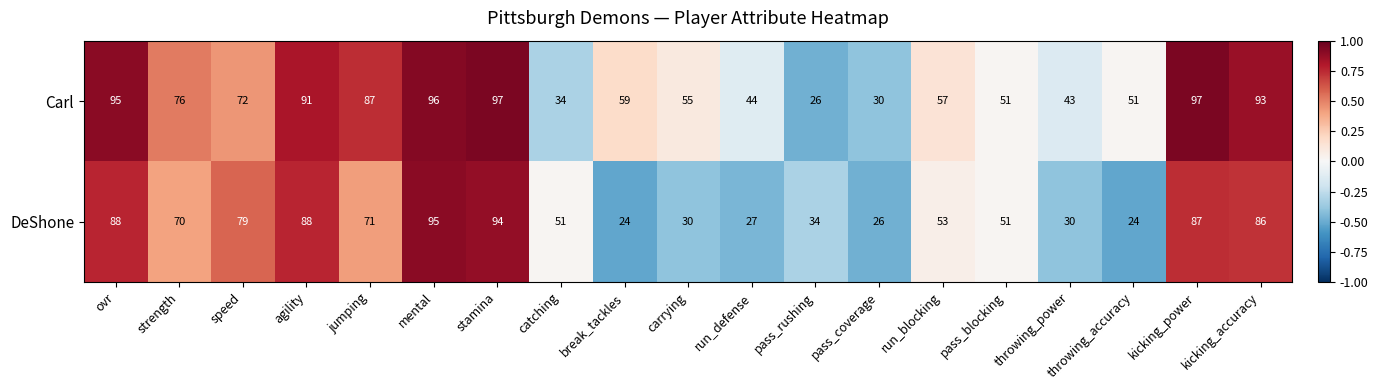

What is the highest value of the DeShone series?

95